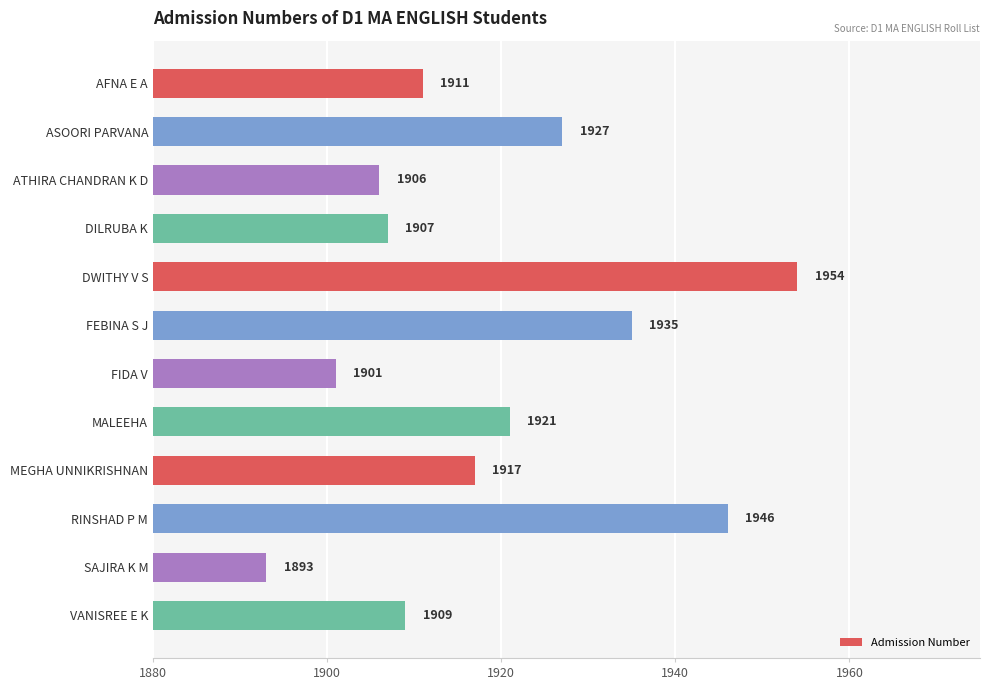

At which category does the chart reach its minimum across all series?

SAJIRA K M